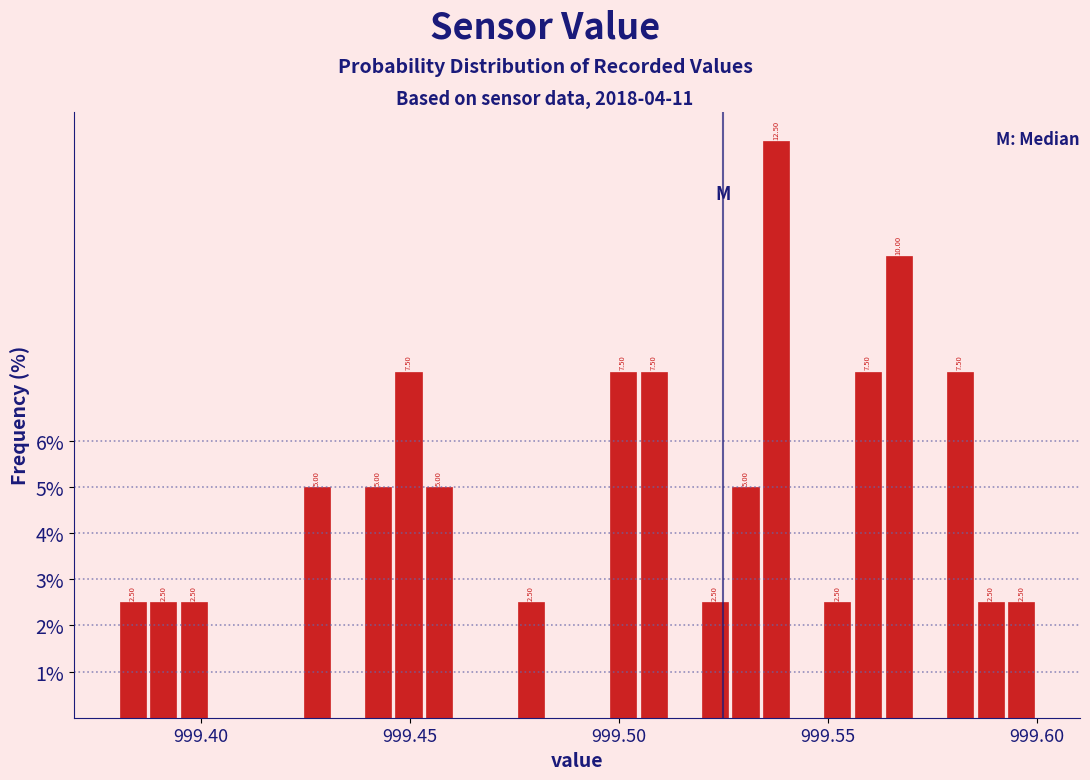

Around what value on the x-axis is the tallest bar? Give the approximate position of its centre, as read against the axis.

999.540